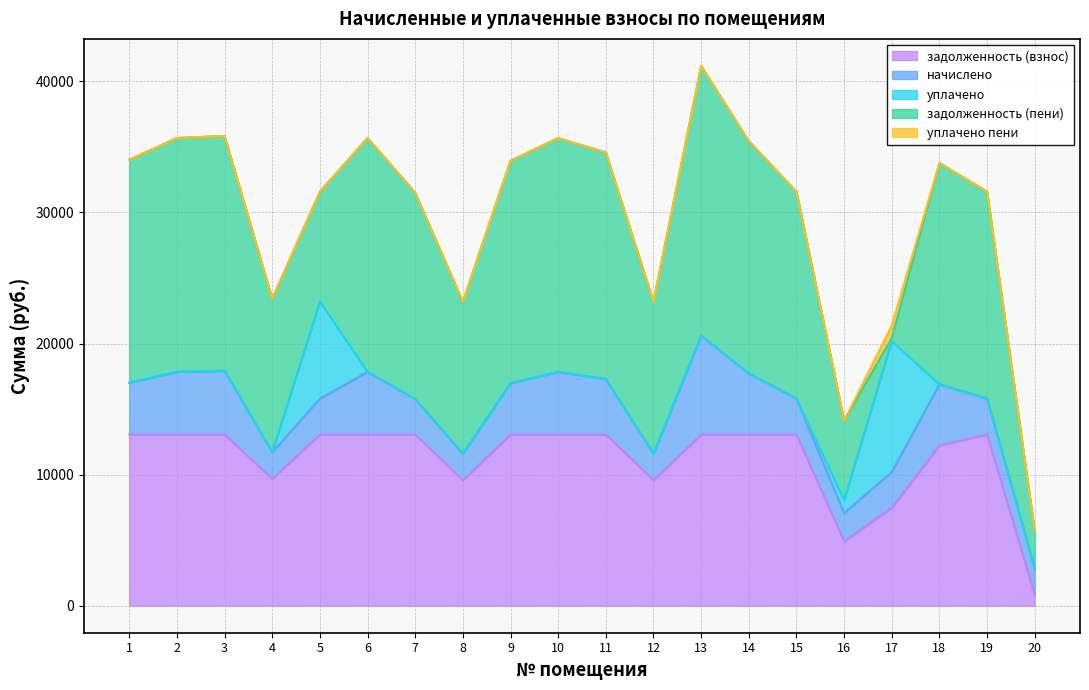

True or false: начислено has a value of 4795.9 at 19.

False